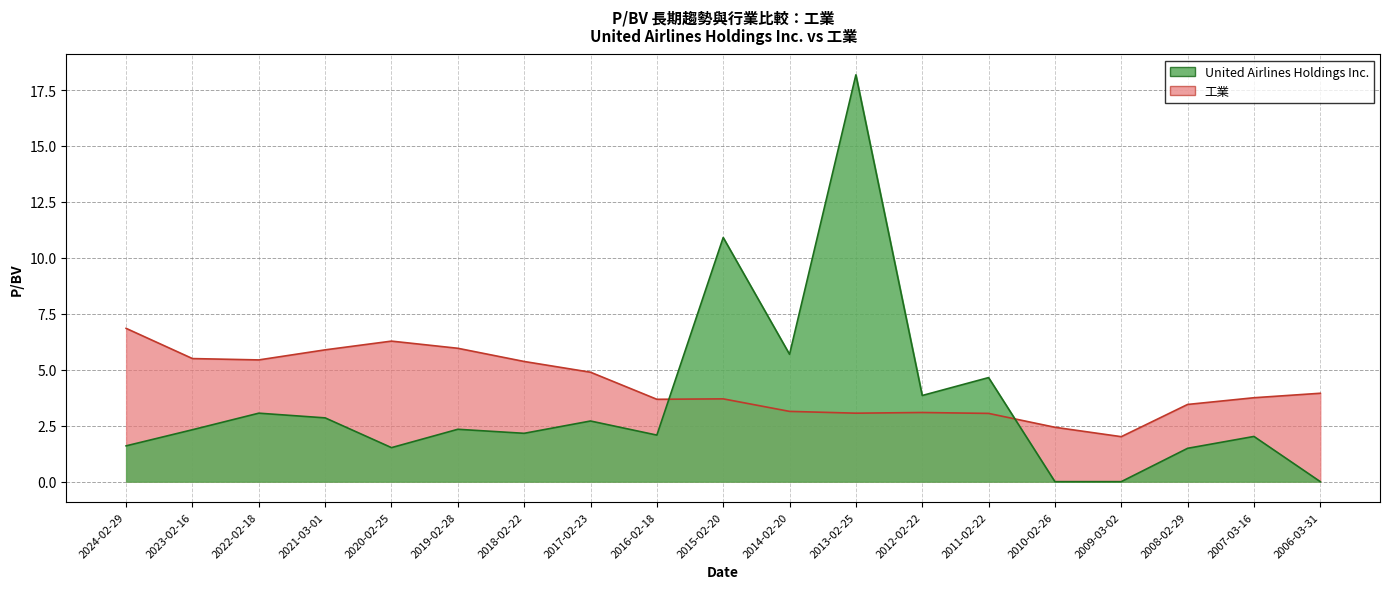

What is the label of the 5th point from the right?

2010-02-26